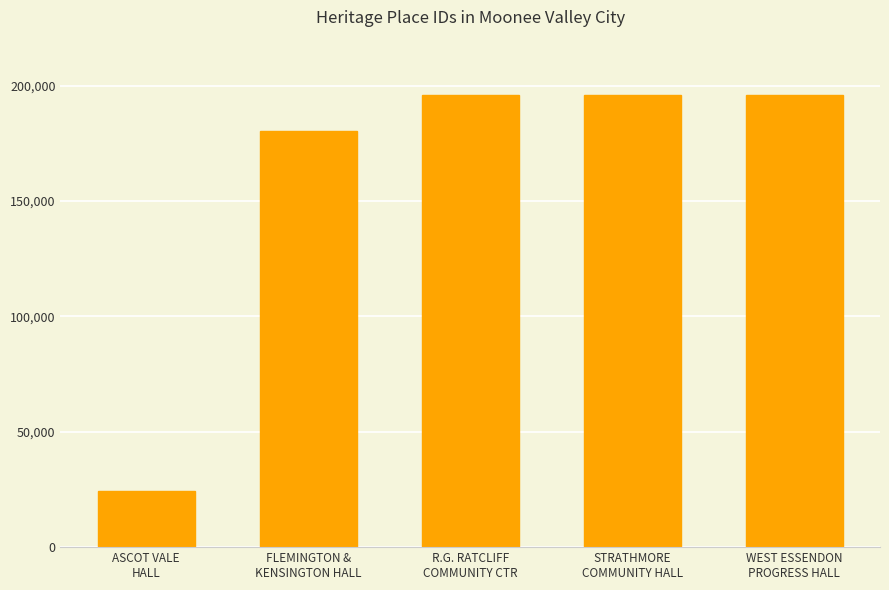

What is the smallest value displayed?

24270